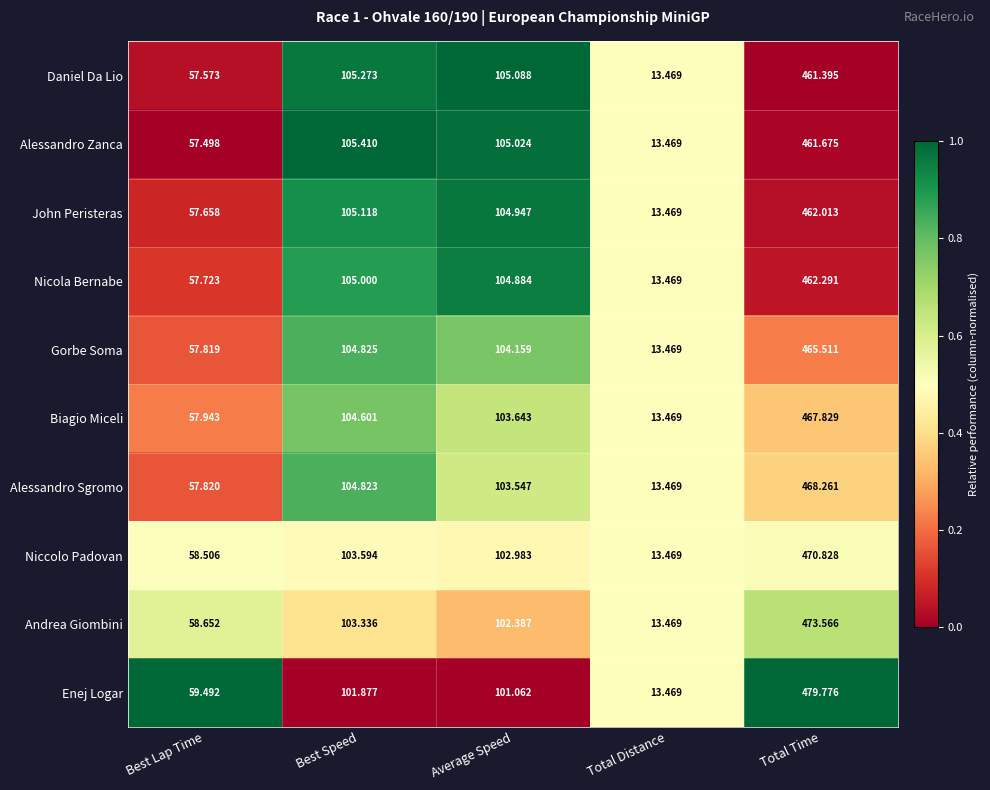

Is the value of Andrea Giombini at Total Time greater than the value of Niccolo Padovan at Best Lap Time?

Yes